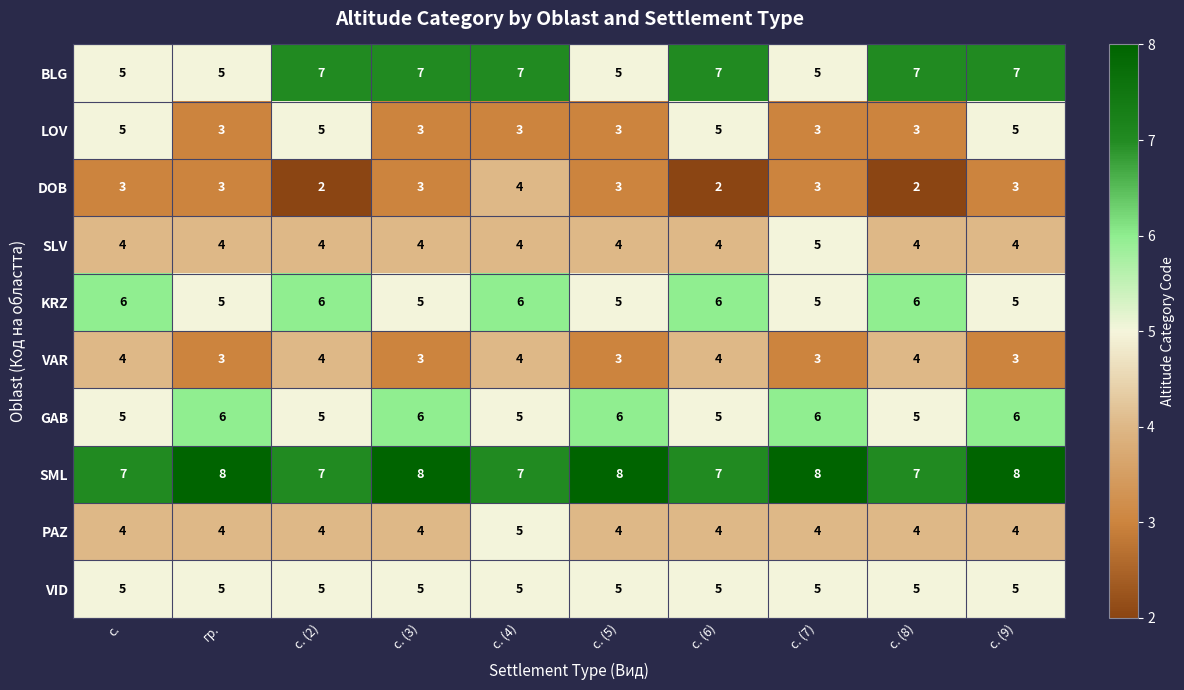

What is the spread (max minus min) of values at с. (7)?

5